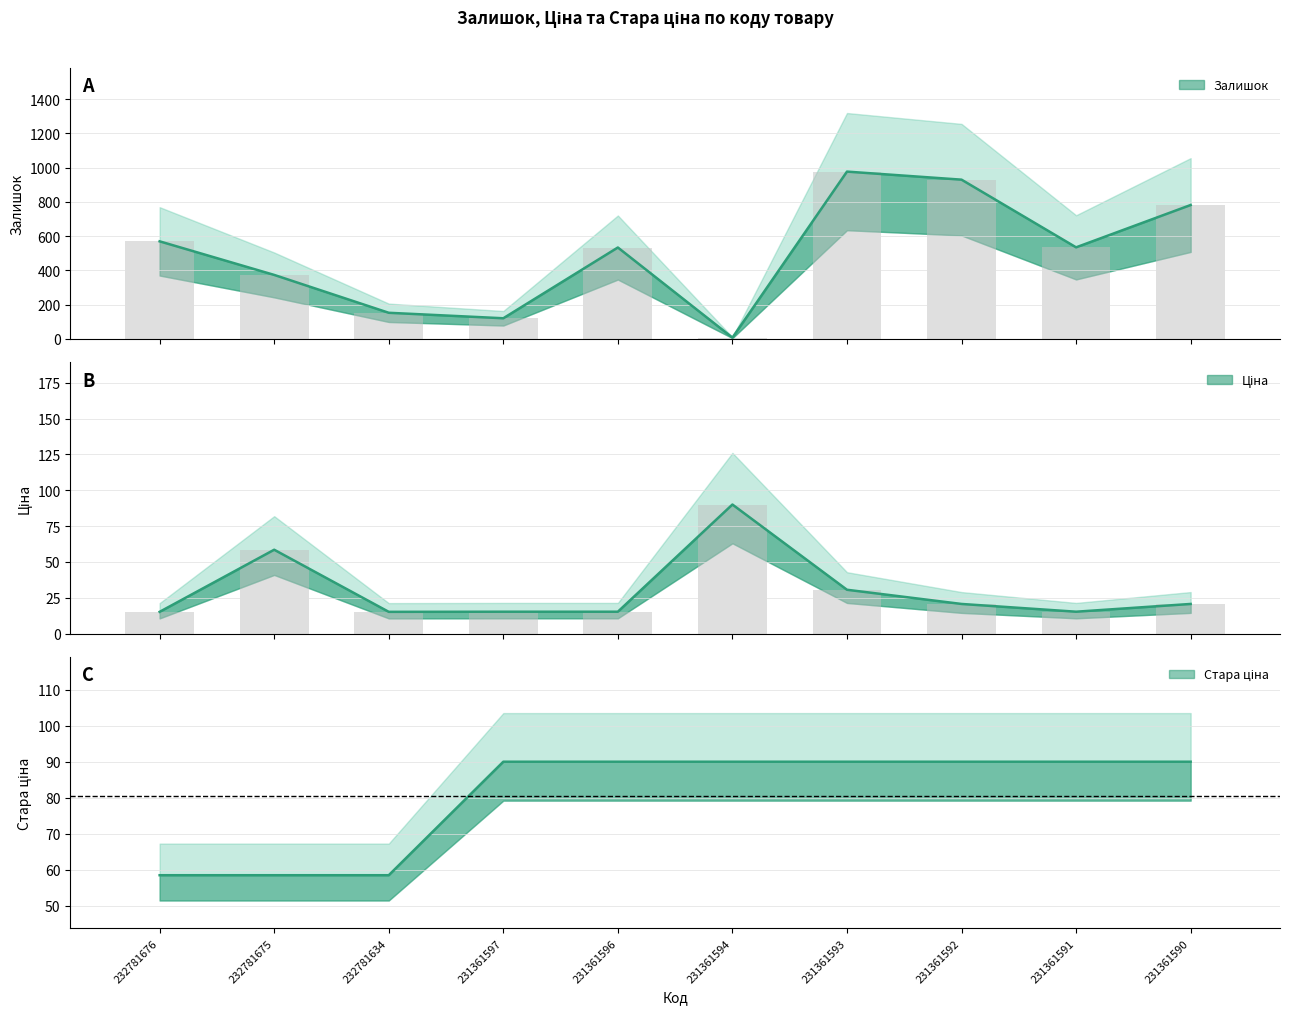

Between 231361597 and 231361590, which series saw the biggest shift?

Залишок